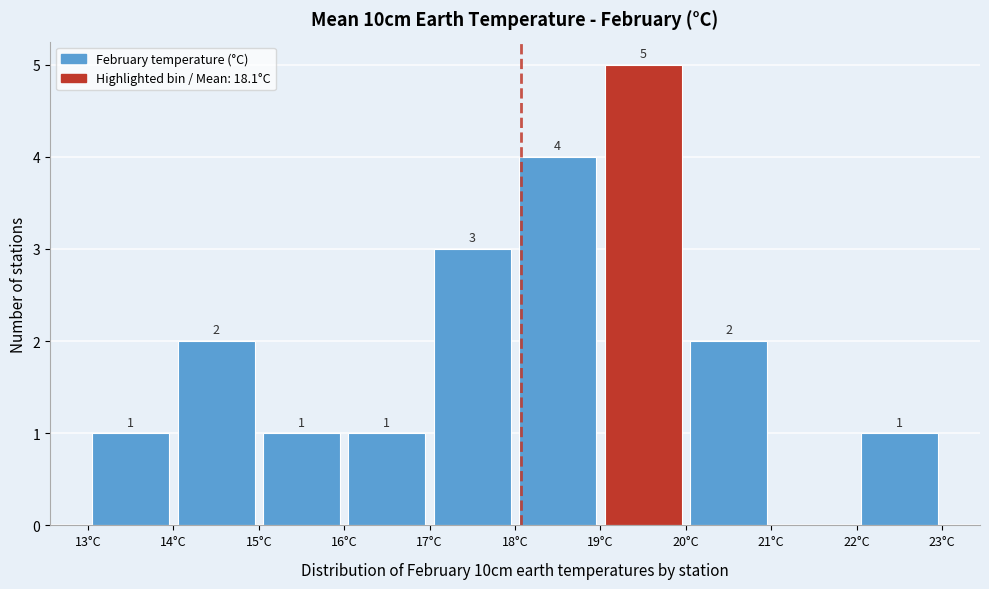

Which range on the x-axis has the tallest bar?

19 to 20